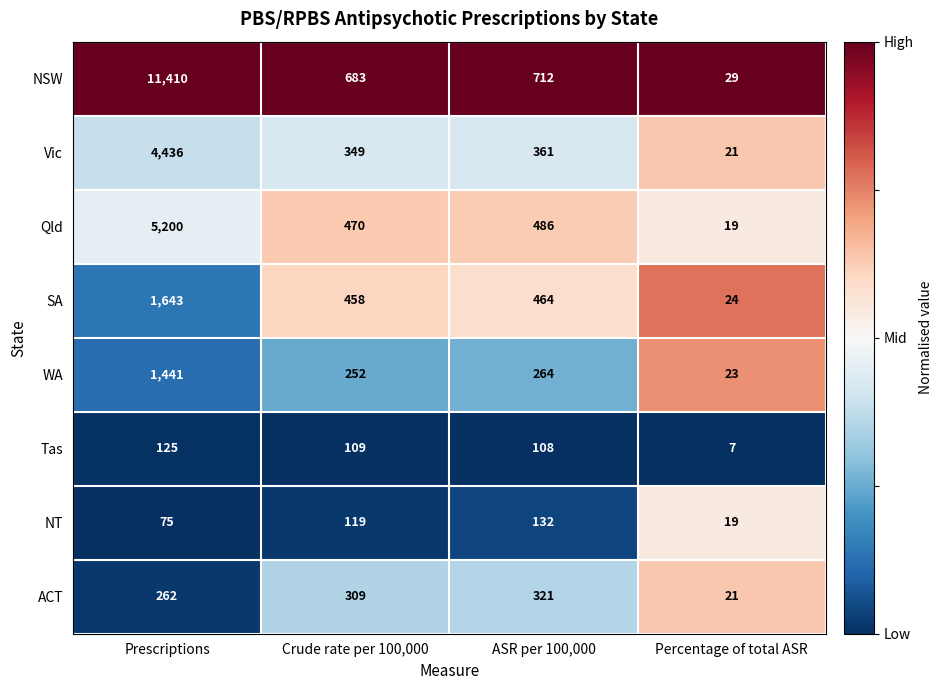

What is the minimum value shown in the chart?

7